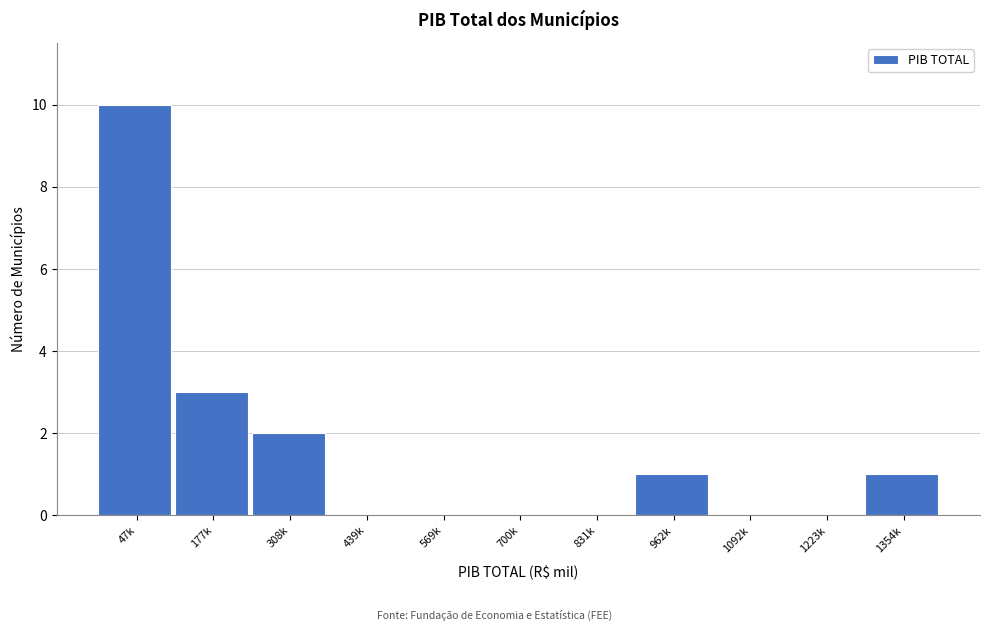

Reading left to right, transcribe all the data shown in this chart.

47k=10	177k=3	308k=2	439k=0	569k=0	700k=0	831k=0	962k=1	1092k=0	1223k=0	1354k=1